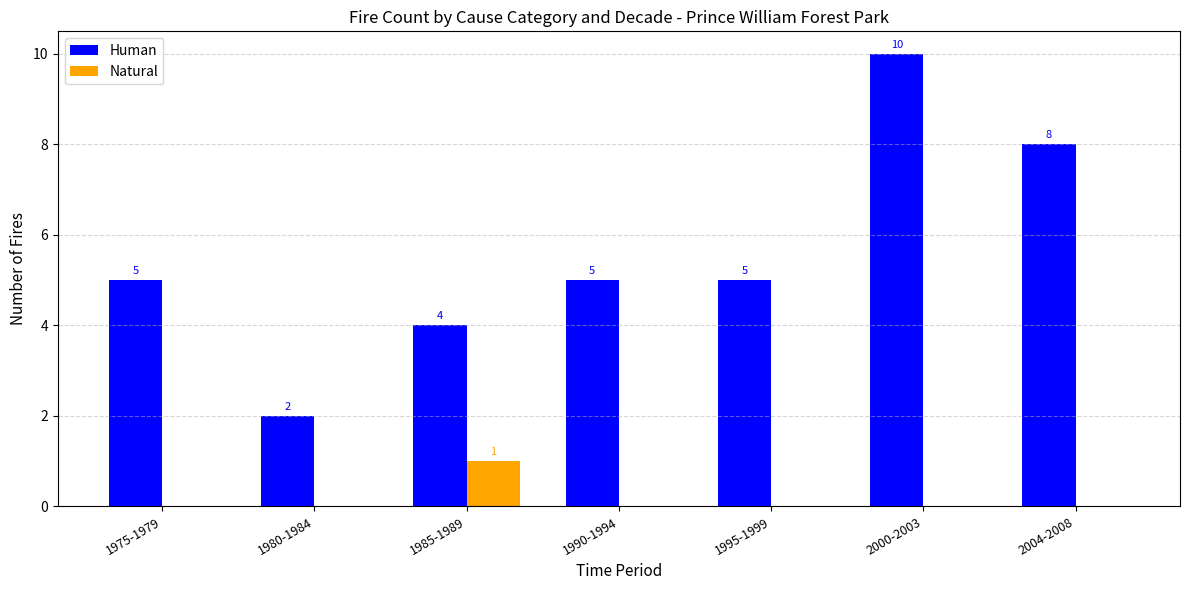

Between 1985-1989 and 2000-2003, which series saw the biggest shift?

Human